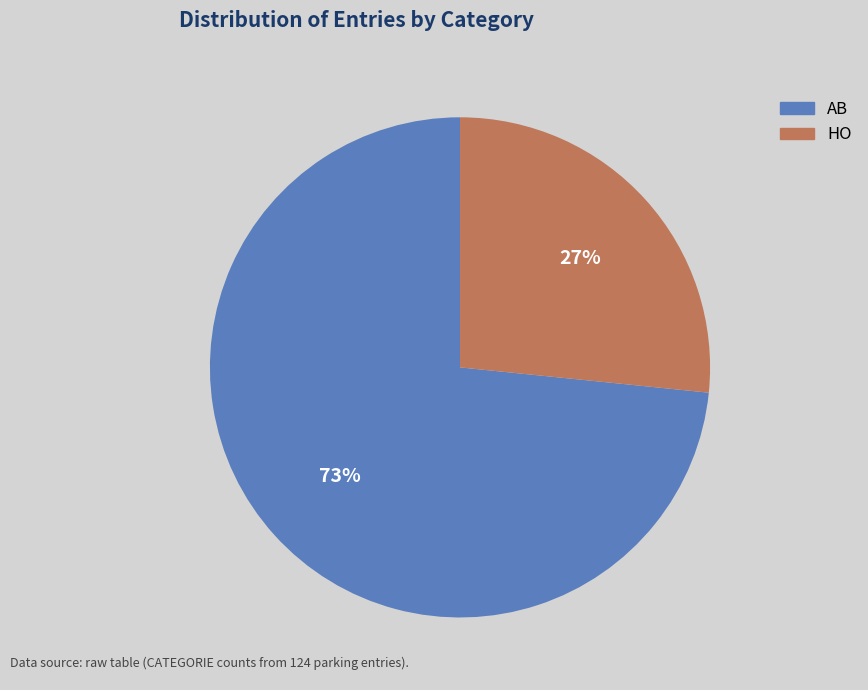

Approximately how many times larger is the value at HO compared to AB?

0.4